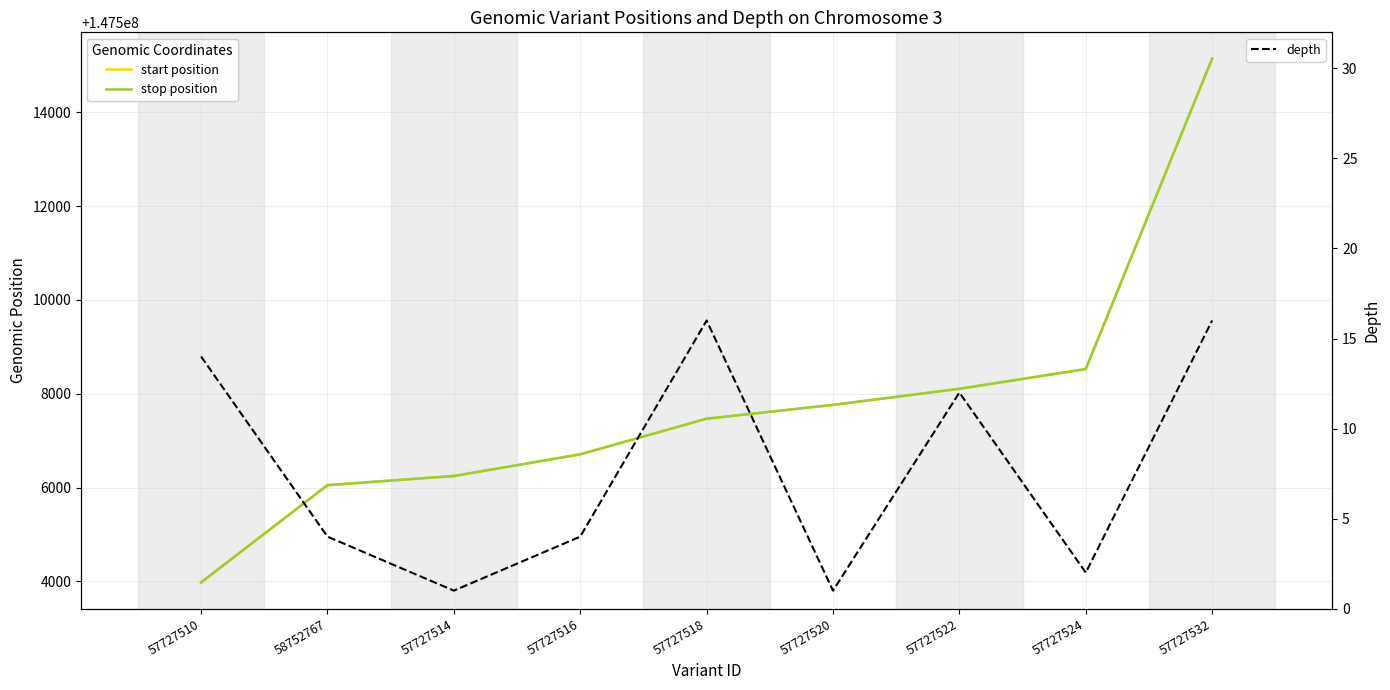

What is the difference between the highest and lowest values at 57727520?

147507762